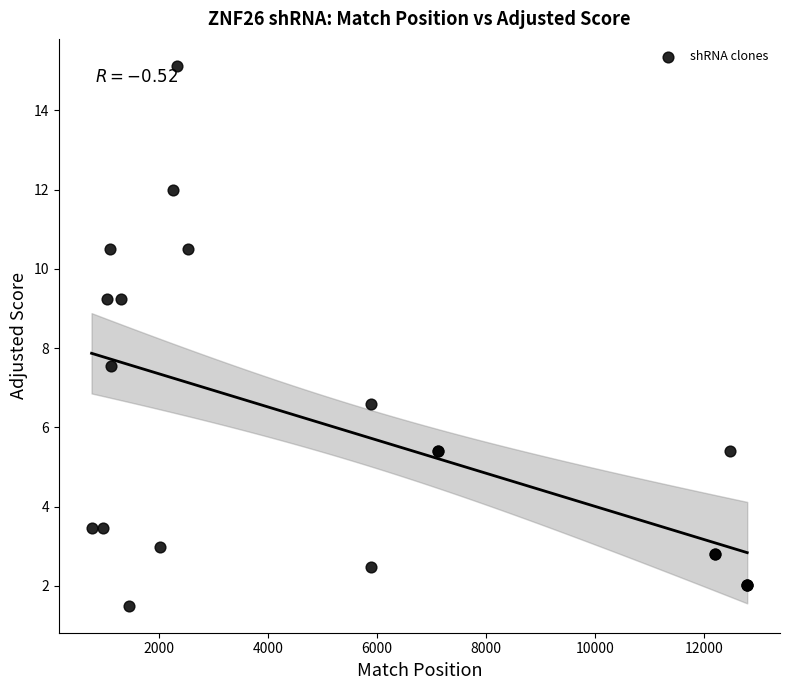

What Y value in the scatter plot is closest to 8?

7.6